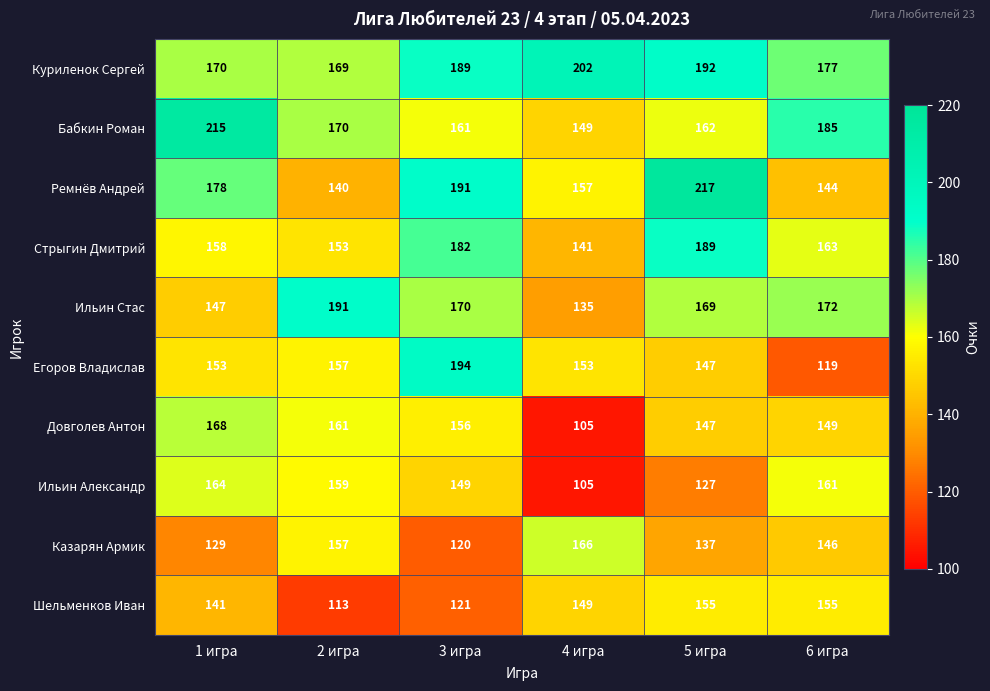

At which category is the sum across all series the highest?

5 игра